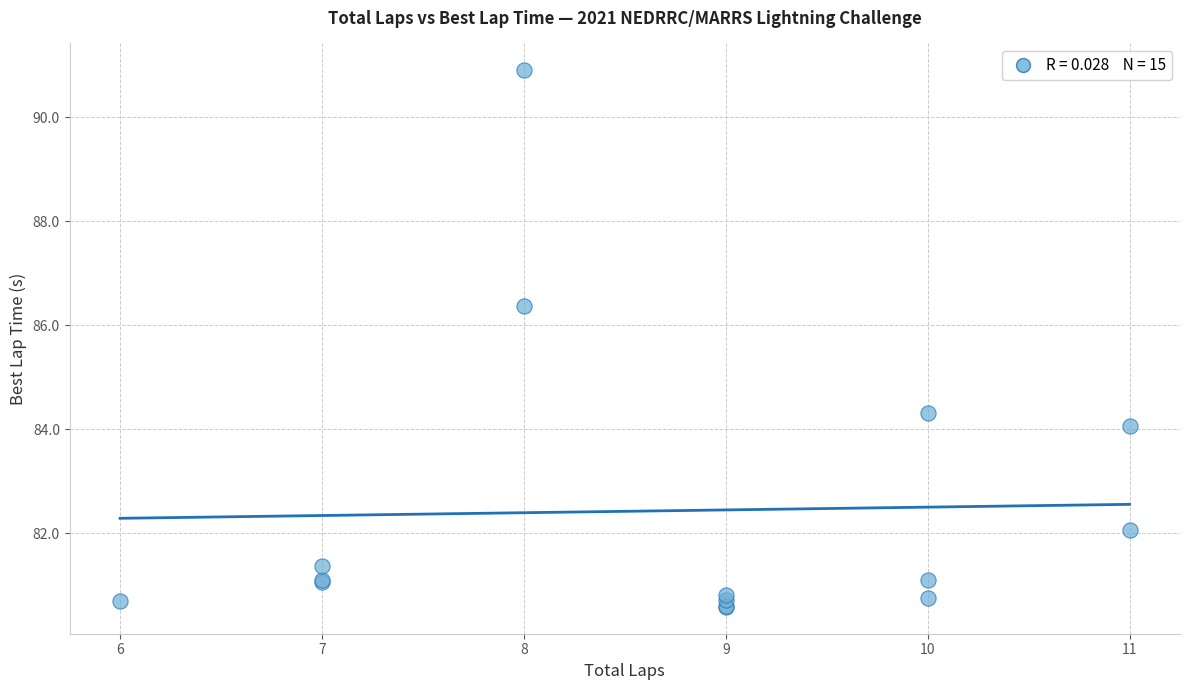

What Y value in the scatter plot is closest to 85?

84.3